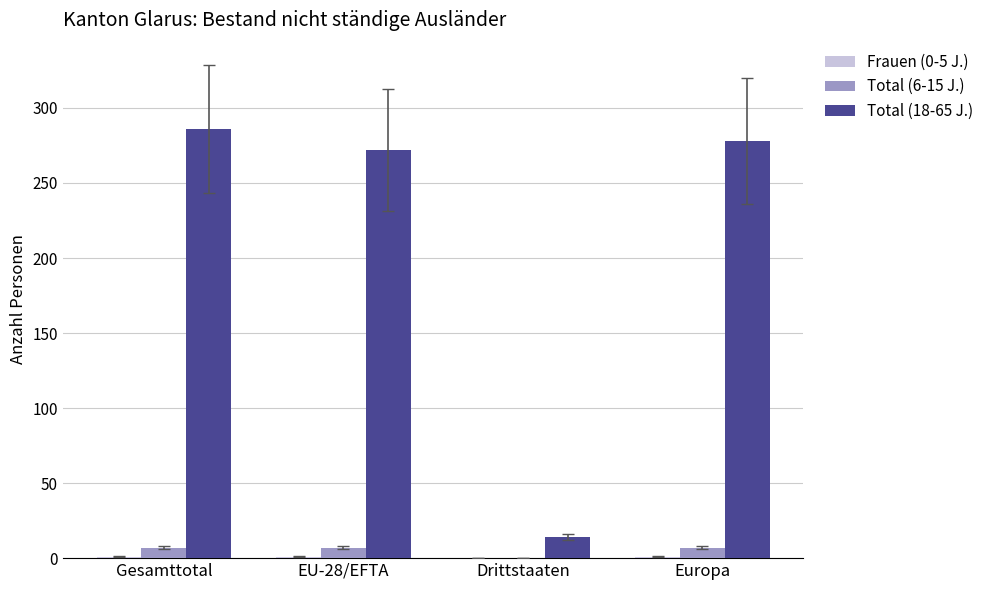

What is the sum of all Total (18-65 J.) values?

850